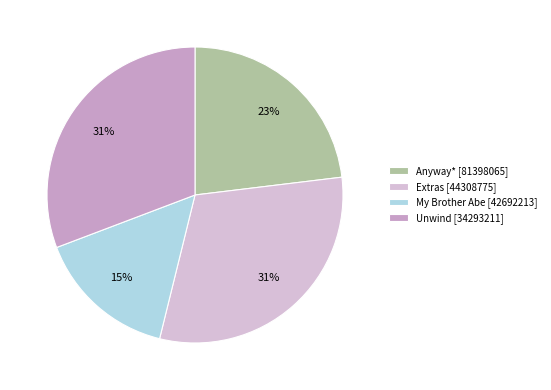

Which slice is the largest?

Extras